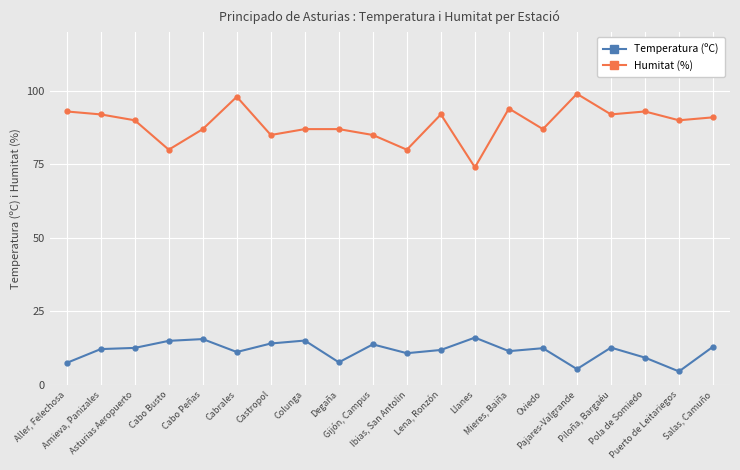

Does the chart have visible grid lines?

Yes